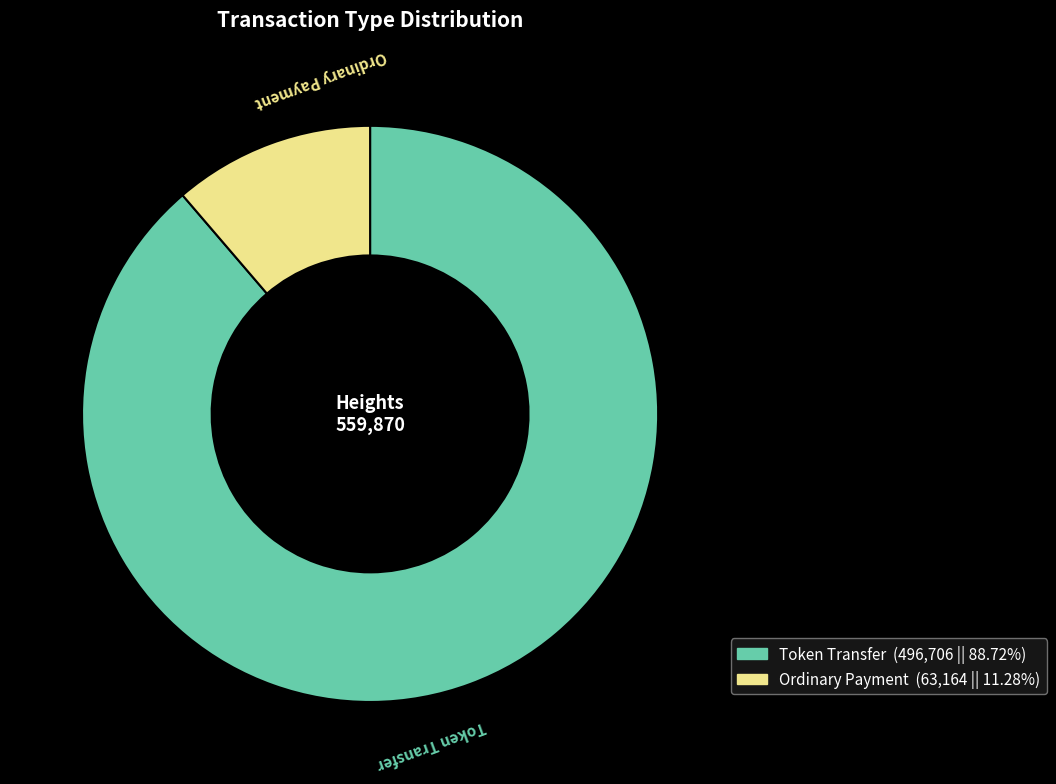

Which category has the smallest portion of the pie?

Ordinary Payment